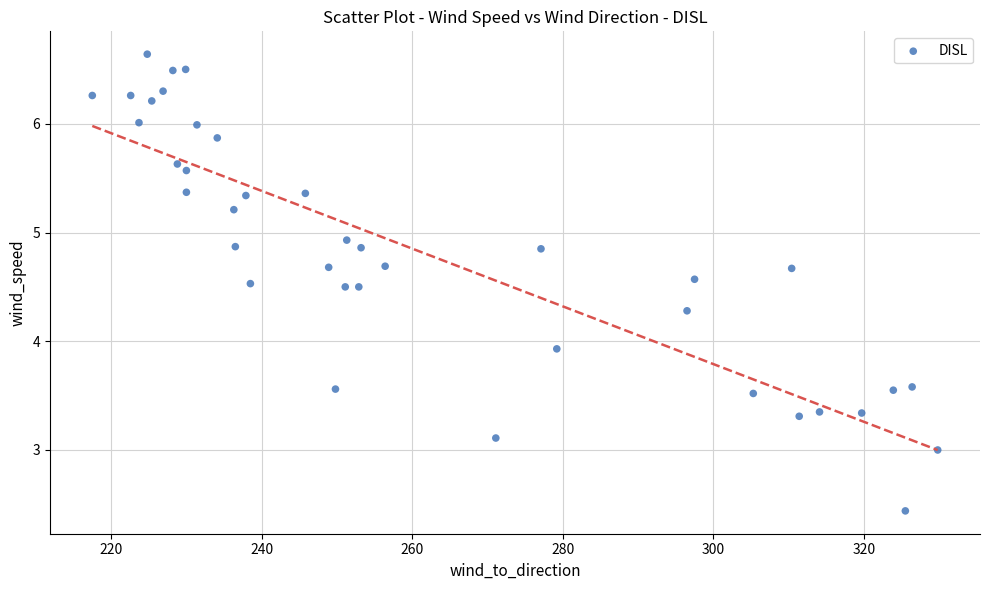

What Y value in the scatter plot is closest to 4?

3.9